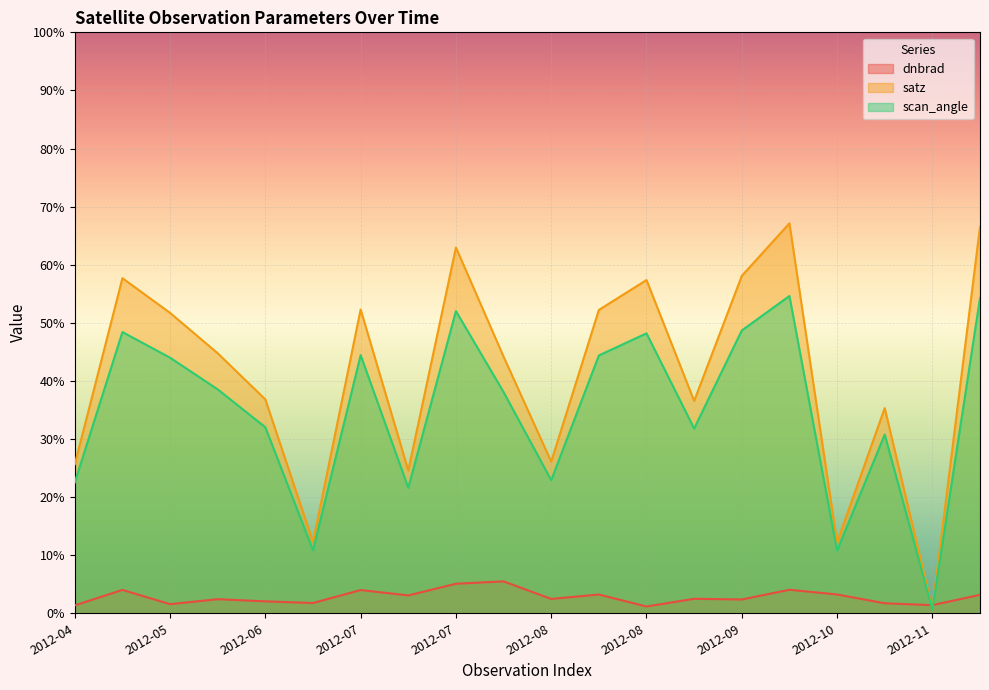

At which category is the sum across all series the highest?

2012-09